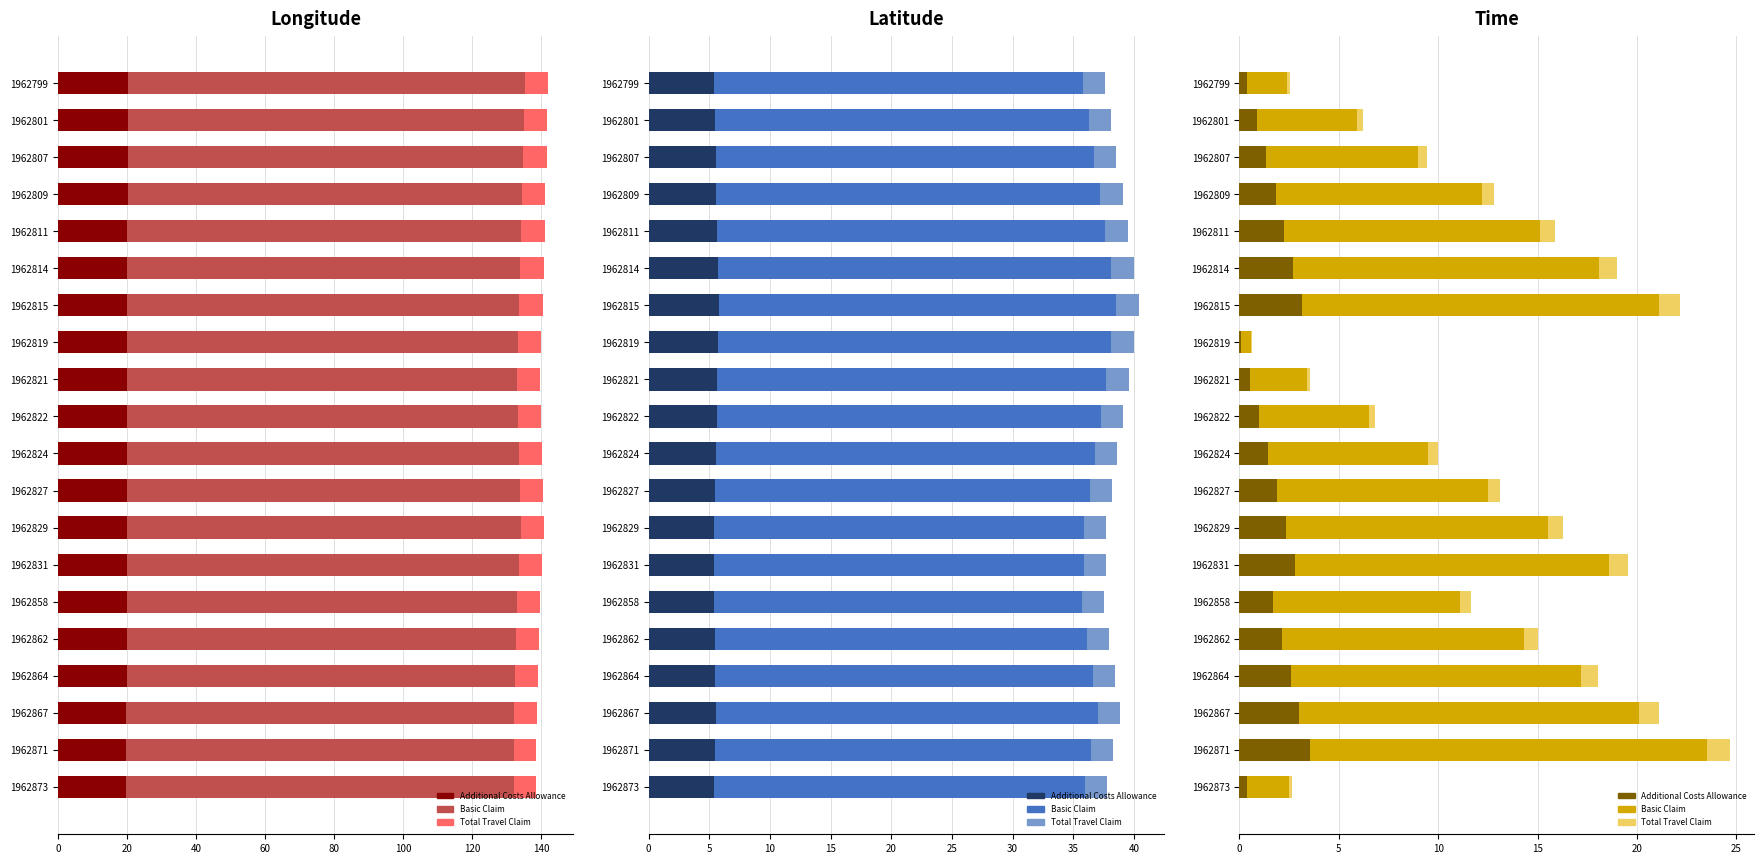

What is the value of the Total Travel Claim bar at the 18th from the left?

1.0